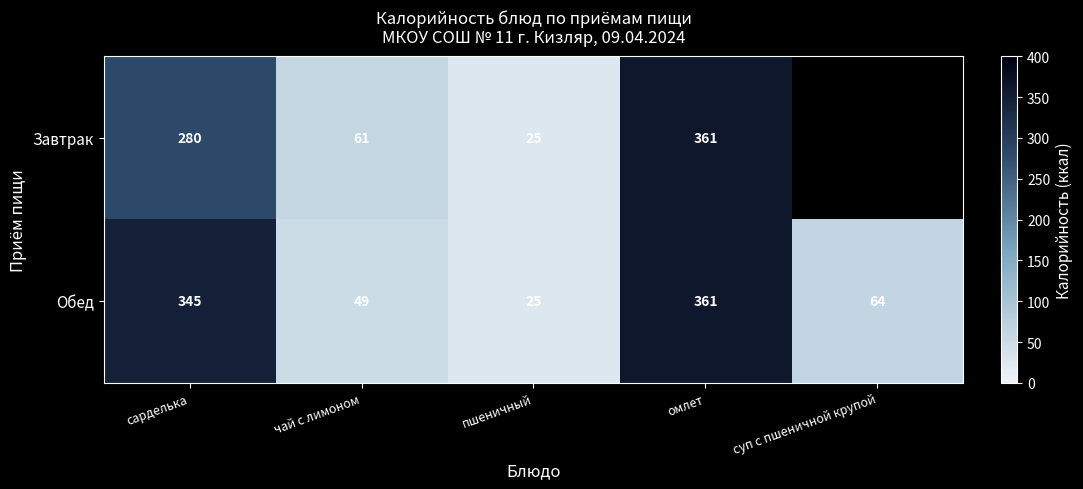

True or false: Обед has a value of 34 at пшеничный.

False